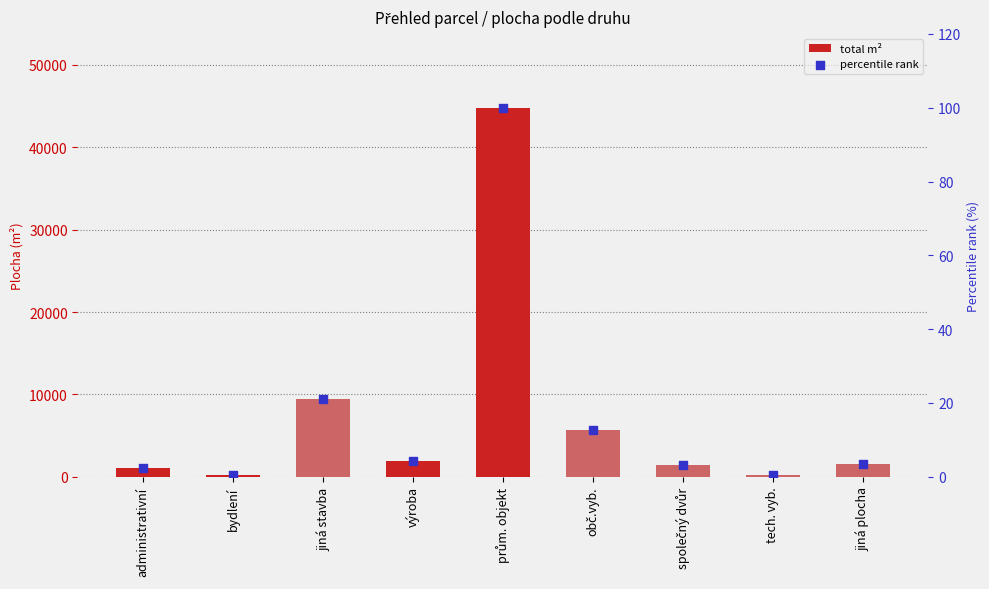

Is the value of total m² at společný dvůr greater than the value of percentile rank at bydlení?

Yes